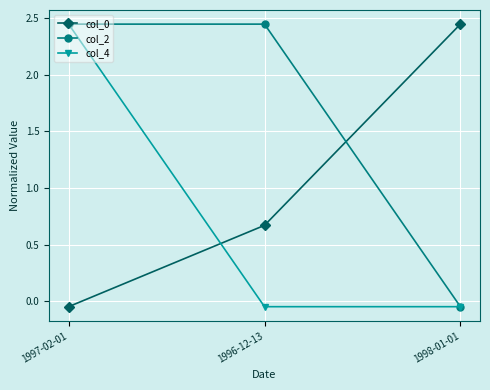

Where does the col_2 series first go above 2?

1997-02-01